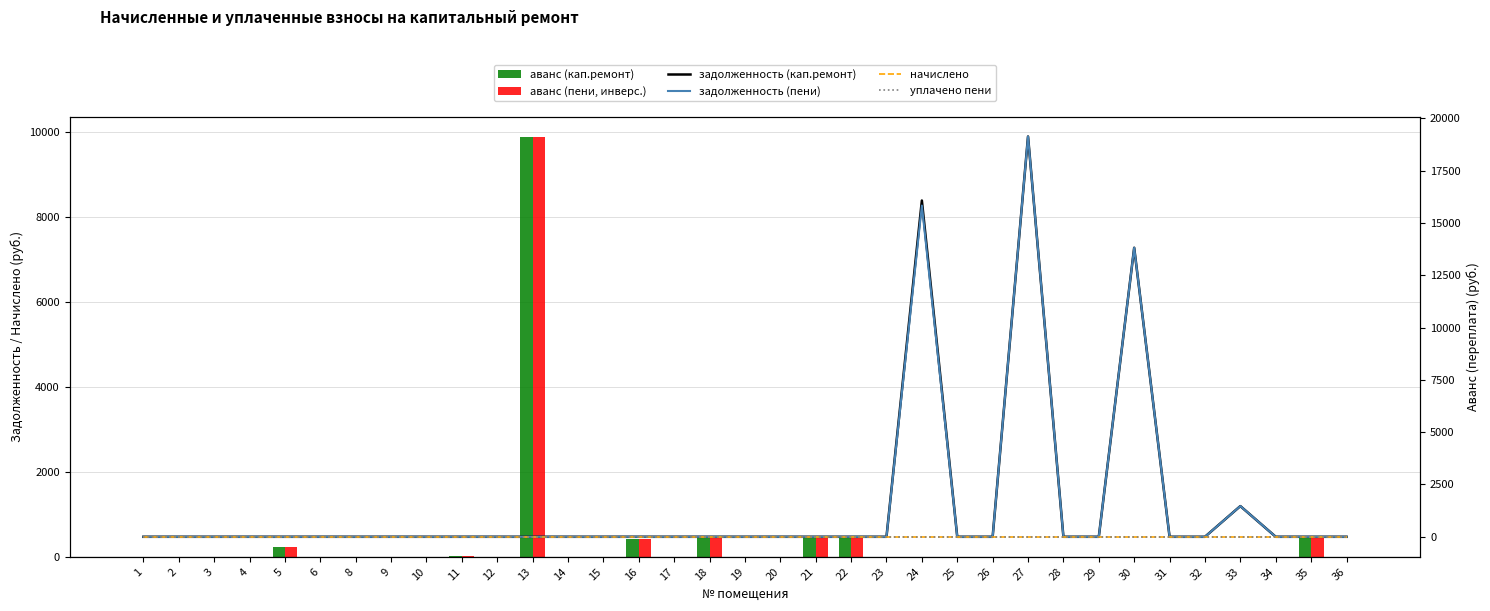

What are all the series names shown in the legend?

аванс (кап.ремонт), аванс (пени, инверс.), задолженность (кап.ремонт), задолженность (пени), начислено, уплачено пени